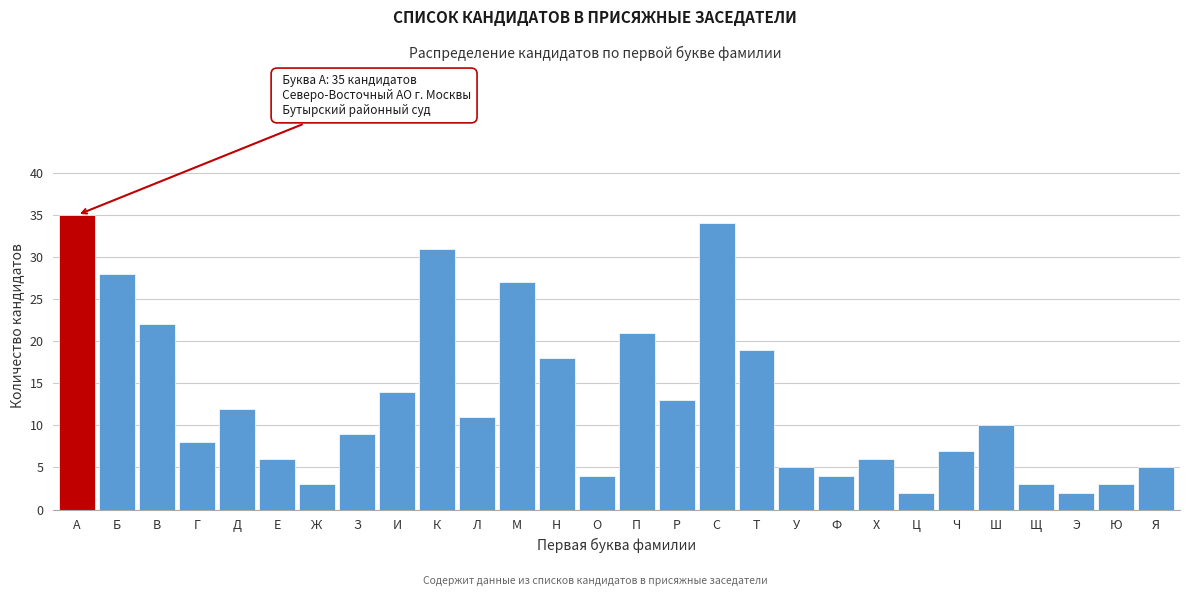

Reading left to right, transcribe all the data shown in this chart.

А=35	Б=28	В=22	Г=8	Д=12	Е=6	Ж=3	З=9	И=14	К=31	Л=11	М=27	Н=18	О=4	П=21	Р=13	С=34	Т=19	У=5	Ф=4	Х=6	Ц=2	Ч=7	Ш=10	Щ=3	Э=2	Ю=3	Я=5